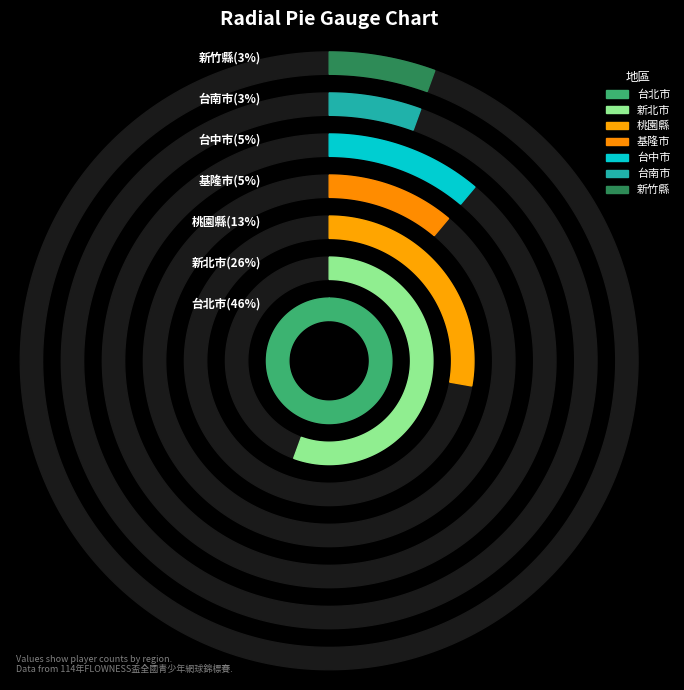

What is the largest slice in the pie chart?

台北市